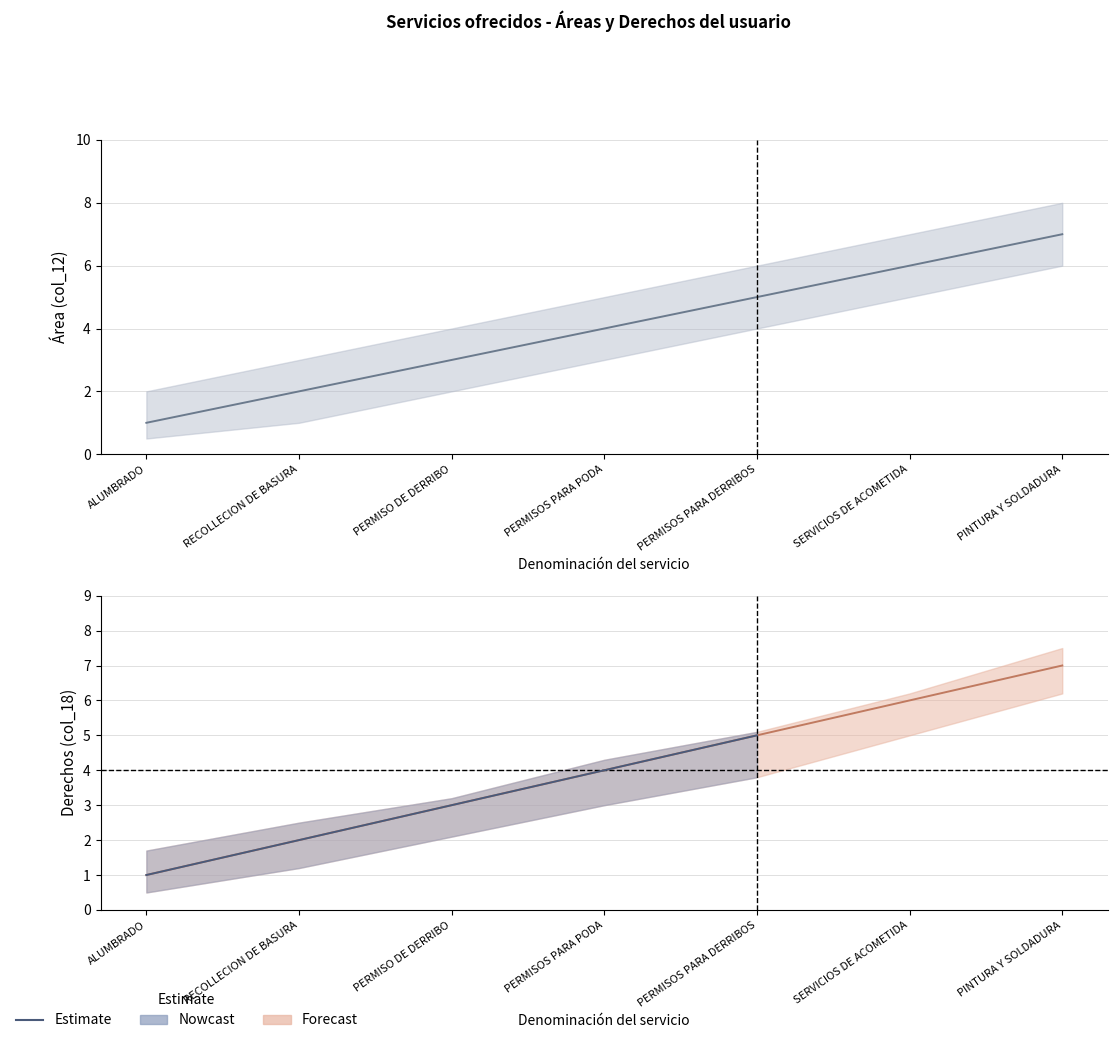

At which category is the sum across all series the highest?

PINTURA Y SOLDADURA